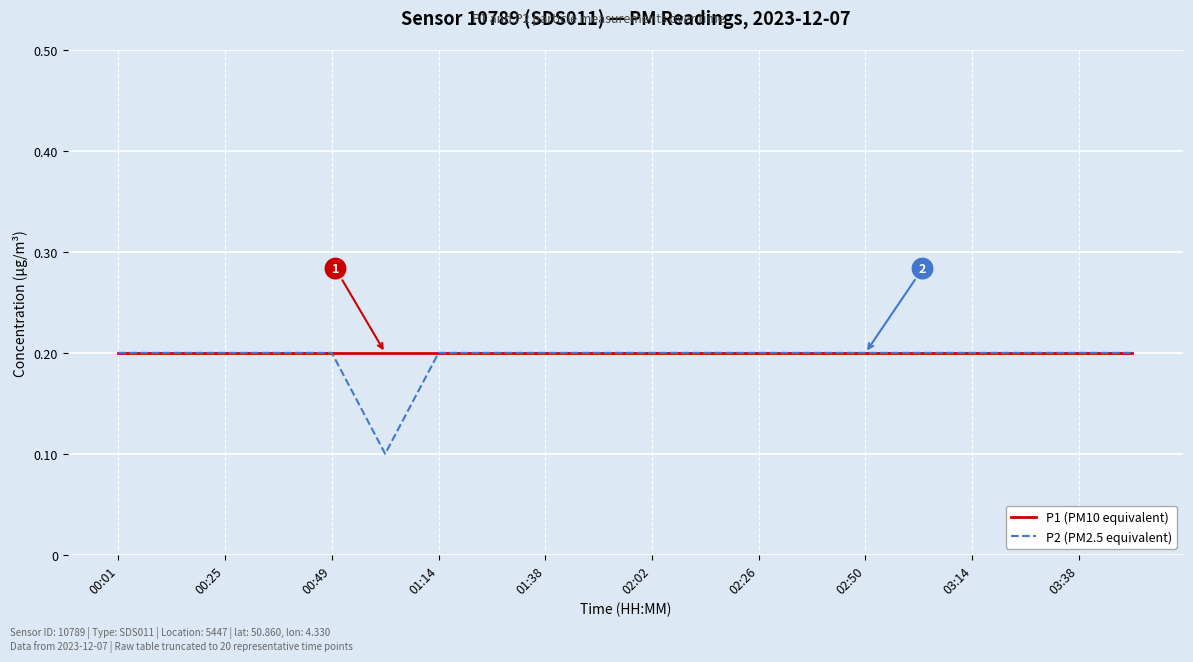

Does the chart have visible grid lines?

Yes